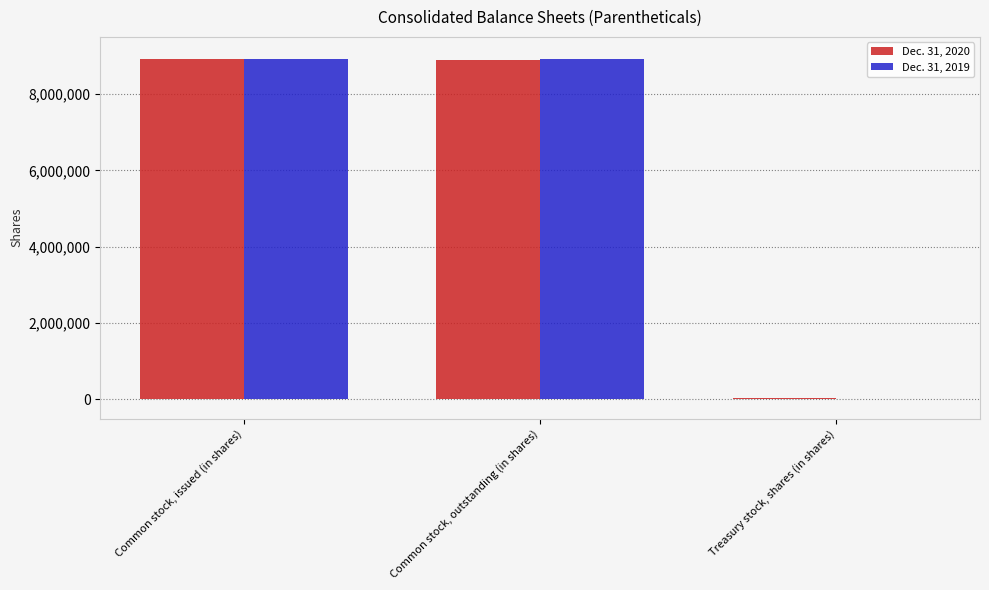

What is the greatest value displayed?

8929368